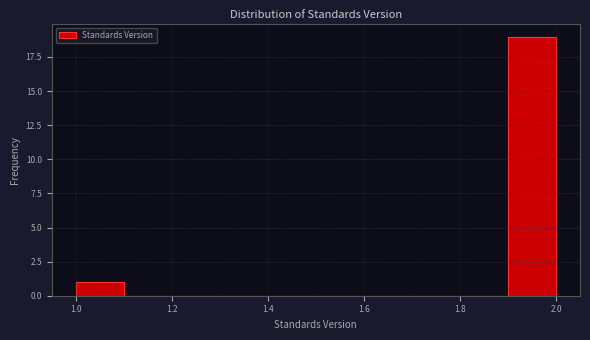

Over which range of the x-axis is the bar tallest?

1.9 to 2.0